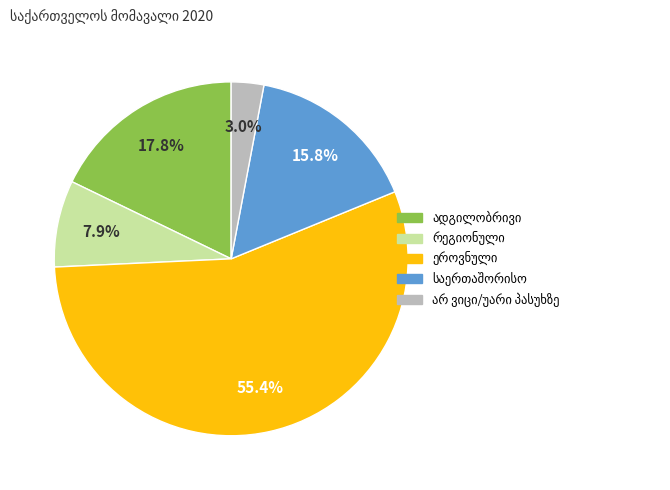

Is there any slice that represents more than half of the pie?

Yes